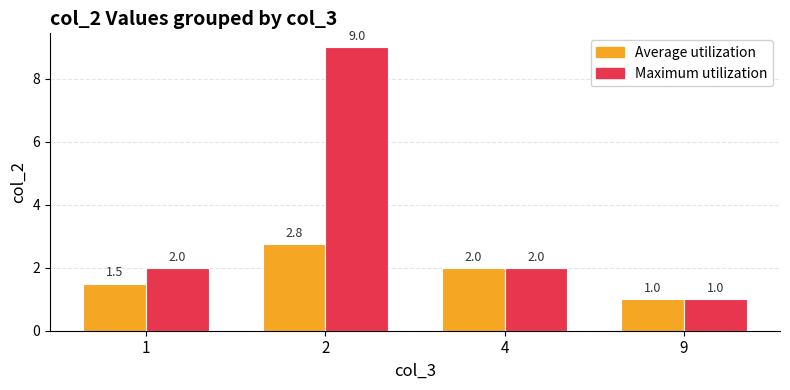

What is the sum of all Maximum utilization values?

14.0